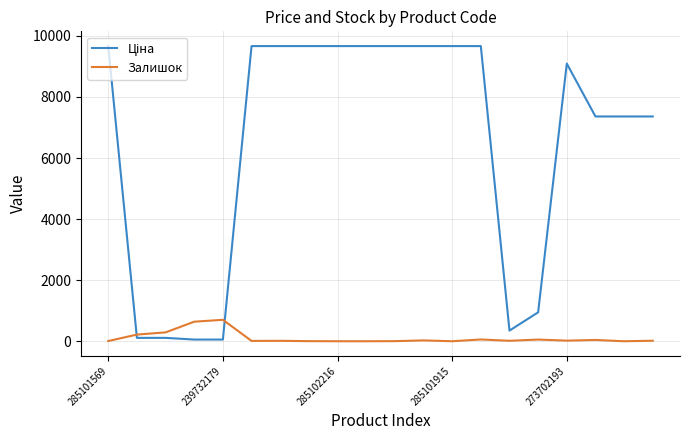

What is the highest value of the Залишок series?

702.0